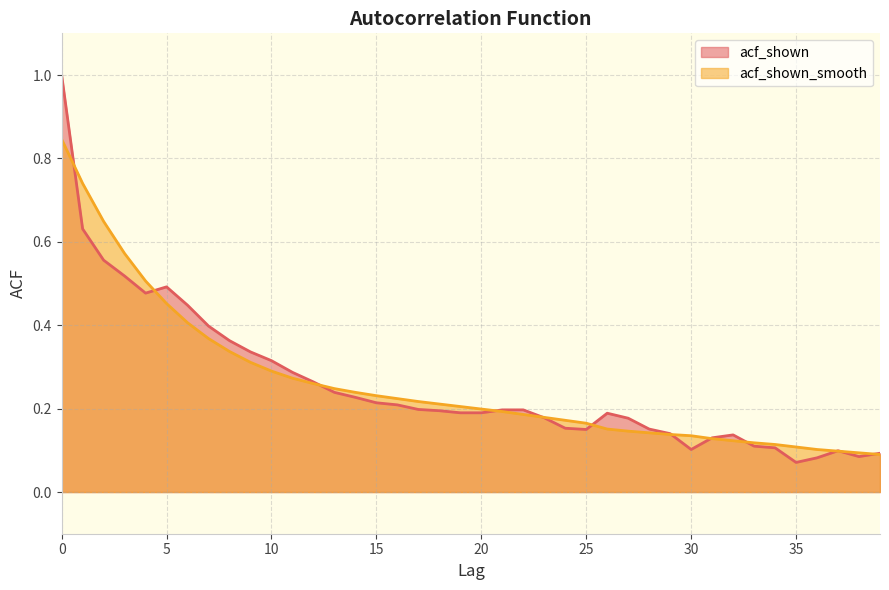

What is the total value across all series at 33?

0.2